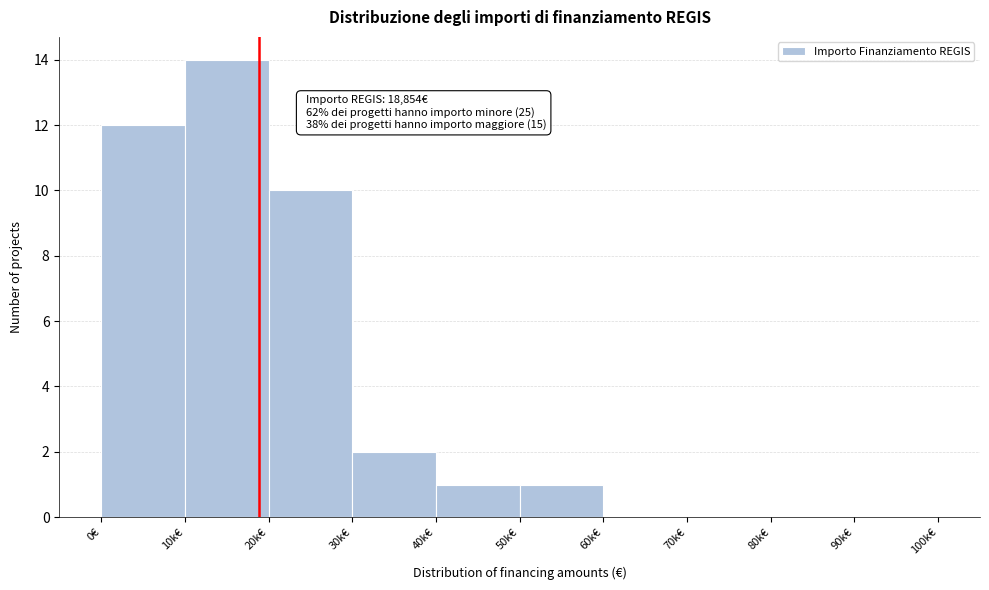

Reading left to right, what are all the values shown in this chart?

0€=12	10k€=14	20k€=10	30k€=2	40k€=1	50k€=1	60k€=0	70k€=0	80k€=0	90k€=0